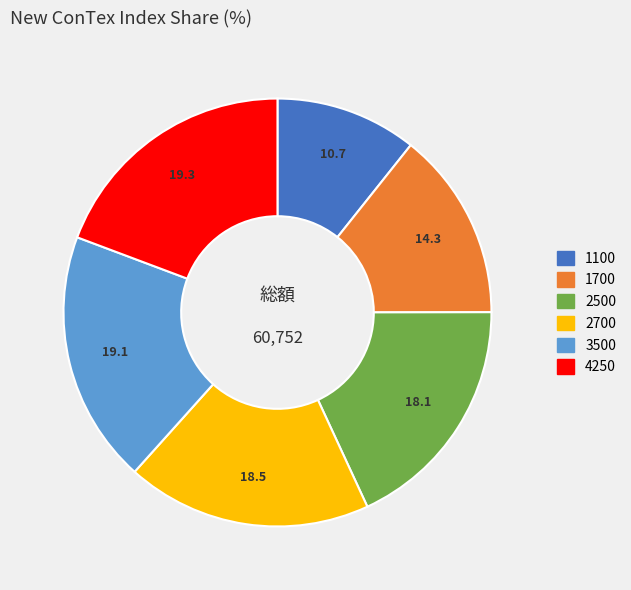

The 1100 slice represents 1% of the pie. True or false?

False